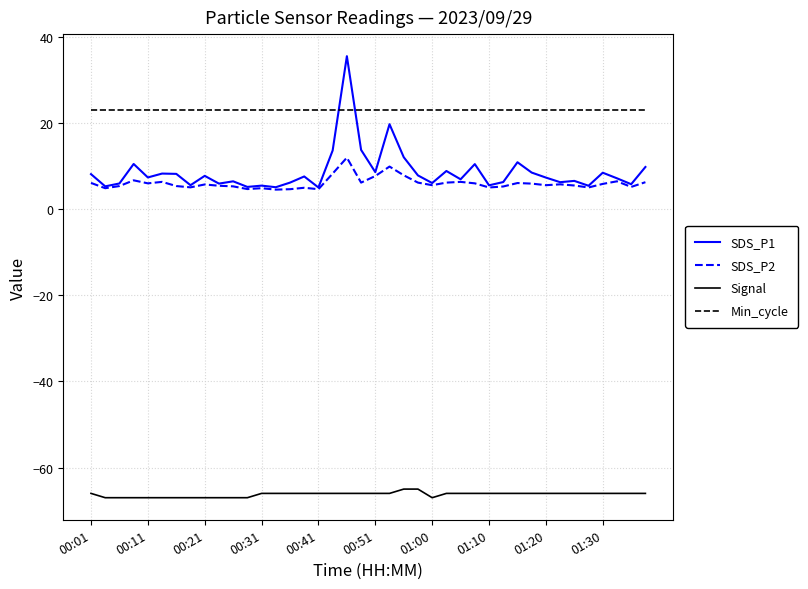

True or false: Signal and SDS_P1 intersect in this chart.

False